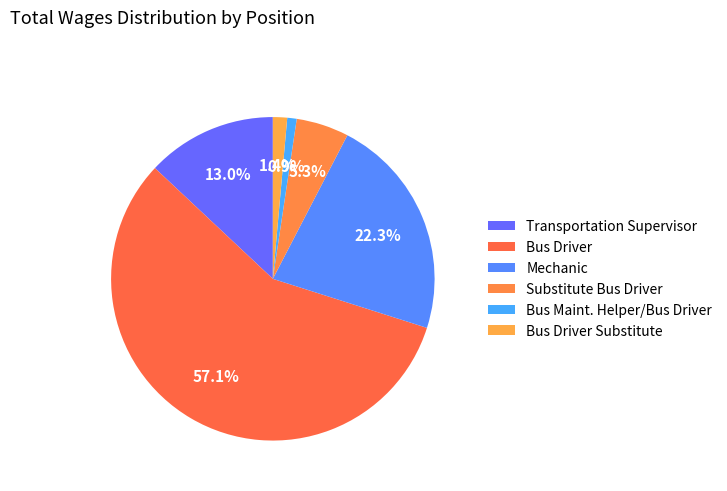

Is there any slice that represents more than half of the pie?

Yes